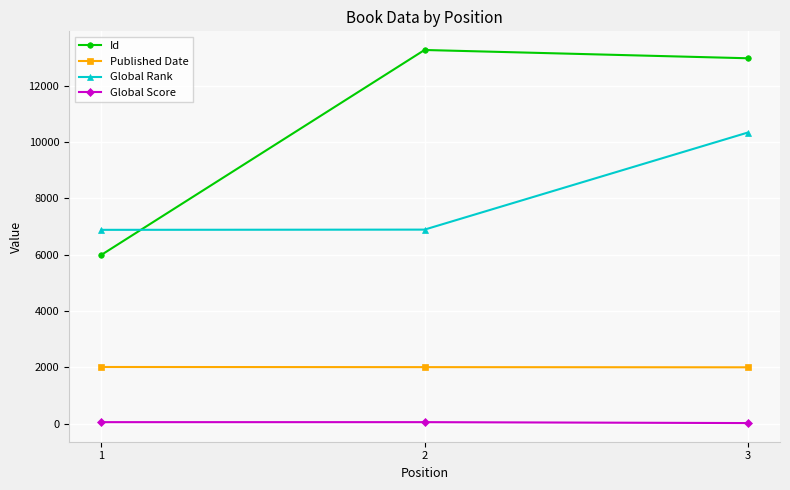

Rank the series at 2 from lowest to highest value.

Global Score, Published Date, Global Rank, Id